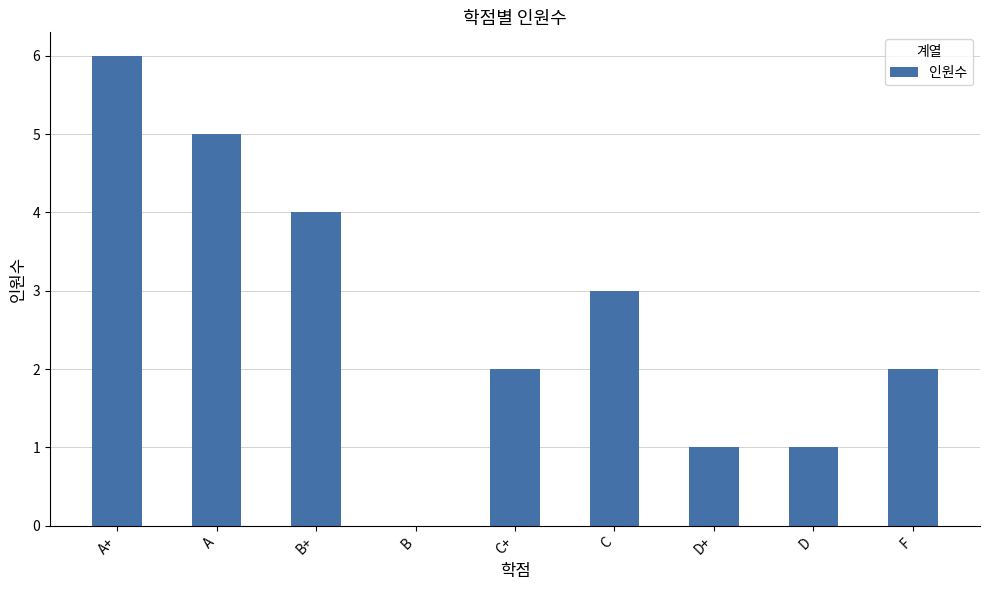

What is the sum of all values?

24